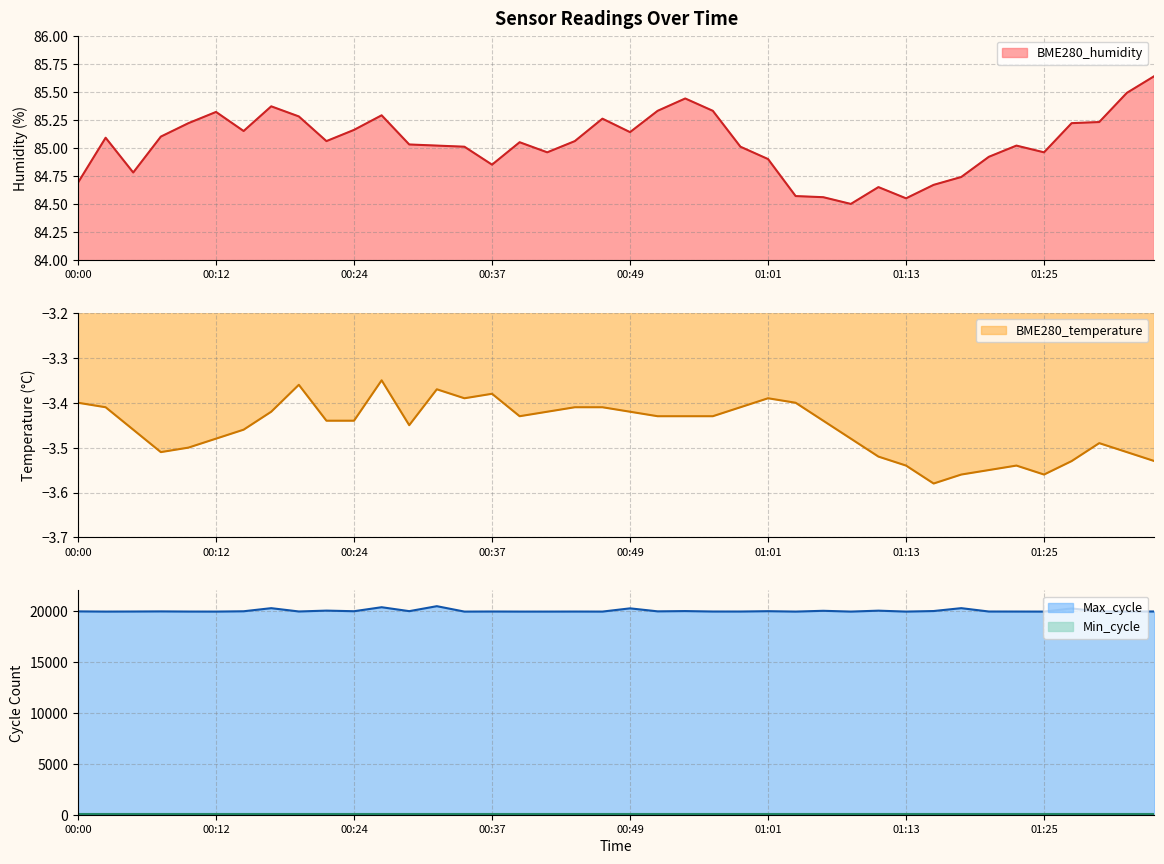

At which category does BME280_humidity reach its first local peak?

00:02